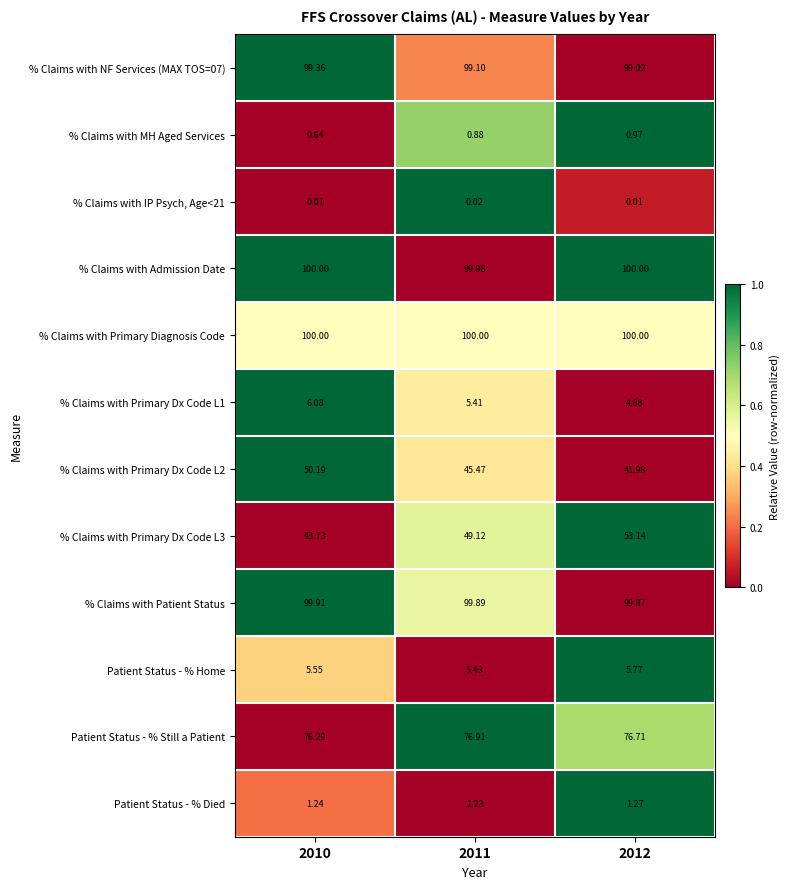

Is the value of Patient Status - % Still a Patient at 2011 greater than the value of % Claims with Admission Date at 2010?

No